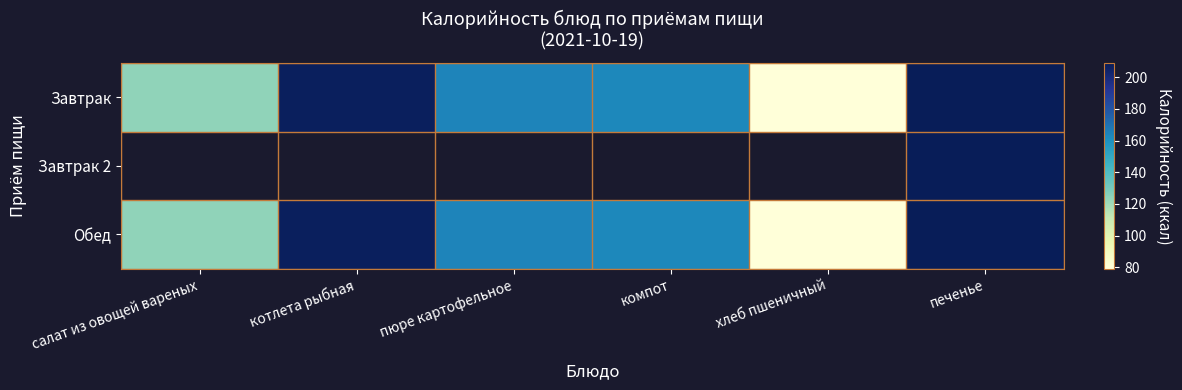

At which label does Обед reach its peak?

печенье